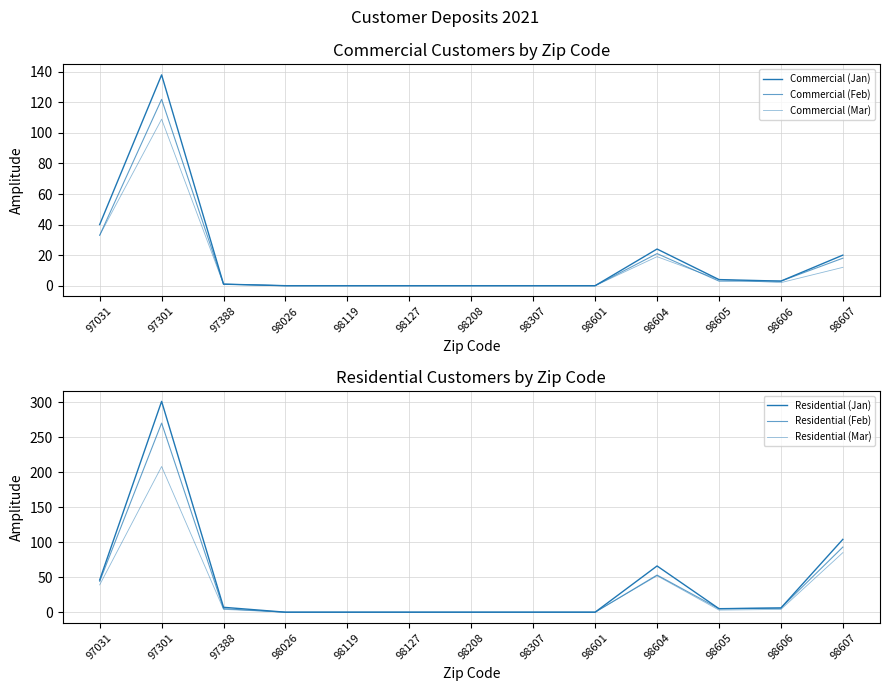

Which series has the largest range (max minus min)?

Residential (Jan)